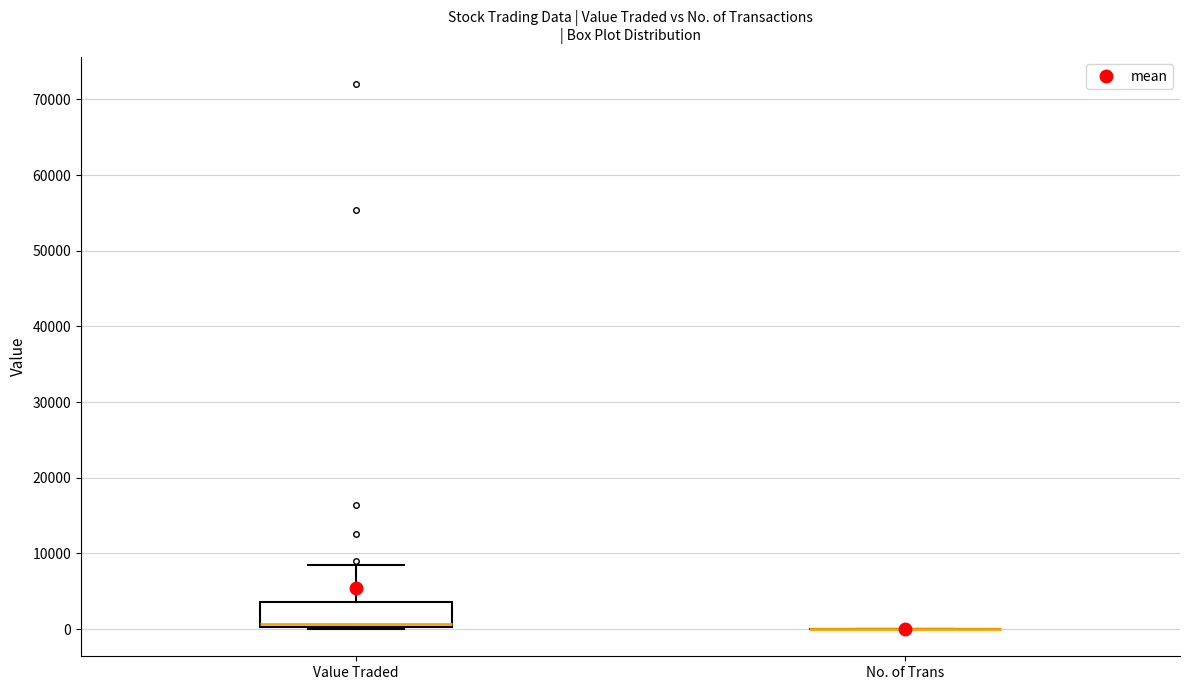

Reading left to right, transcribe this box plot: for each box, give where its median line is, the range the box spans, and where its two whiskers end, as read against the y-axis. The values are not printed on the chart, so give them approximately, as read against the axis.

Value Traded: median 1000, box 0 to 4000, whiskers 0 to 8000
No. of Trans: box collapsed to a line at 0, whiskers 0 to 0